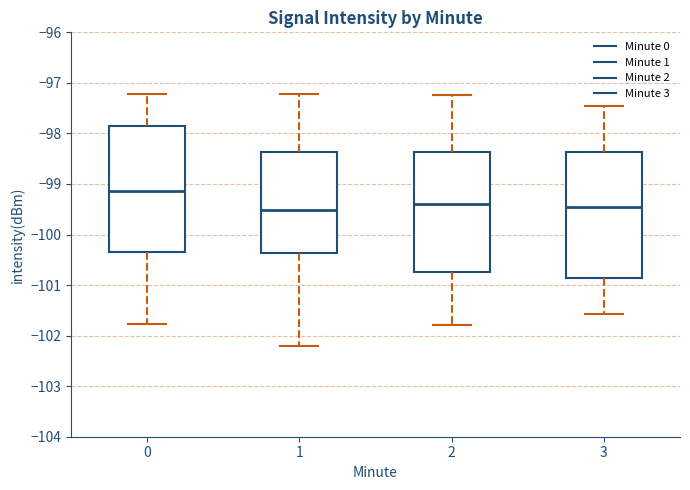

Reading left to right, transcribe this box plot: for each box, give where its median line is, the range the box spans, and where its two whiskers end, as read against the y-axis. The values are not printed on the chart, so give them approximately, as read against the axis.

0: median -99.1, box -100.3 to -97.9, whiskers -101.8 to -97.2
1: median -99.5, box -100.4 to -98.4, whiskers -102.2 to -97.2
2: median -99.4, box -100.7 to -98.4, whiskers -101.8 to -97.2
3: median -99.5, box -100.9 to -98.4, whiskers -101.6 to -97.5